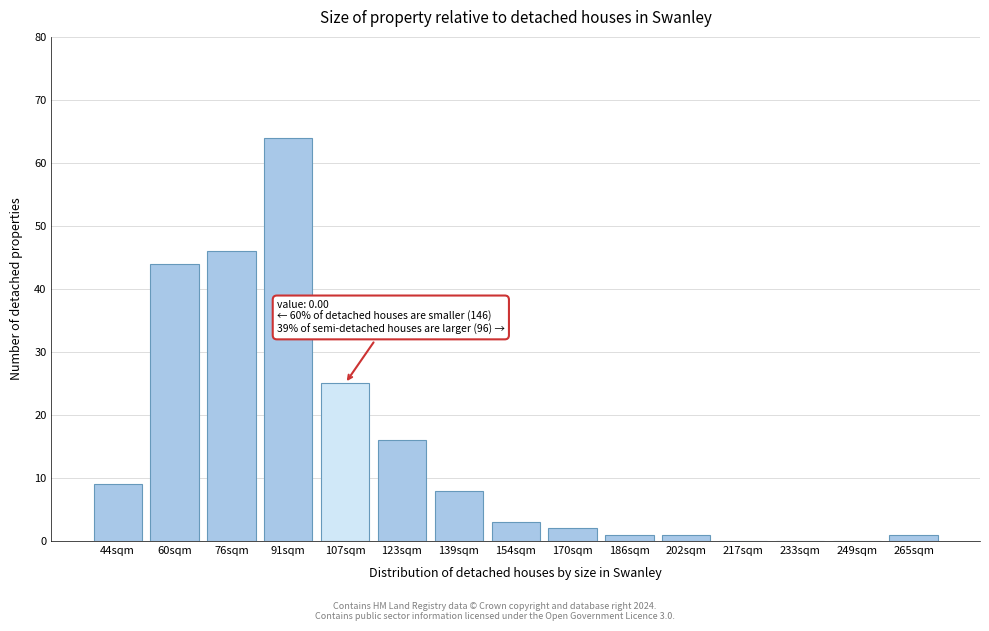

Reading right to left, extract all data points from this chart.

265sqm=1	249sqm=0	233sqm=0	217sqm=0	202sqm=1	186sqm=1	170sqm=2	154sqm=3	139sqm=8	123sqm=16	107sqm=25	91sqm=64	76sqm=46	60sqm=44	44sqm=9